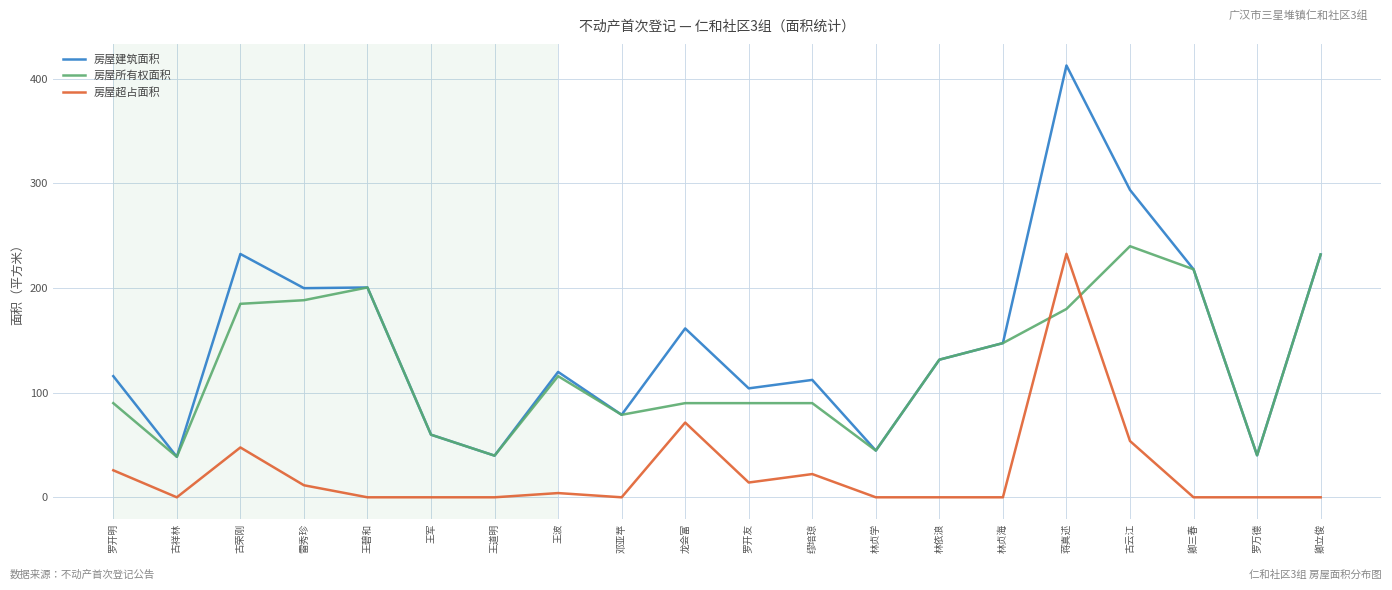

What is the maximum value for 房屋所有权面积?

240.0